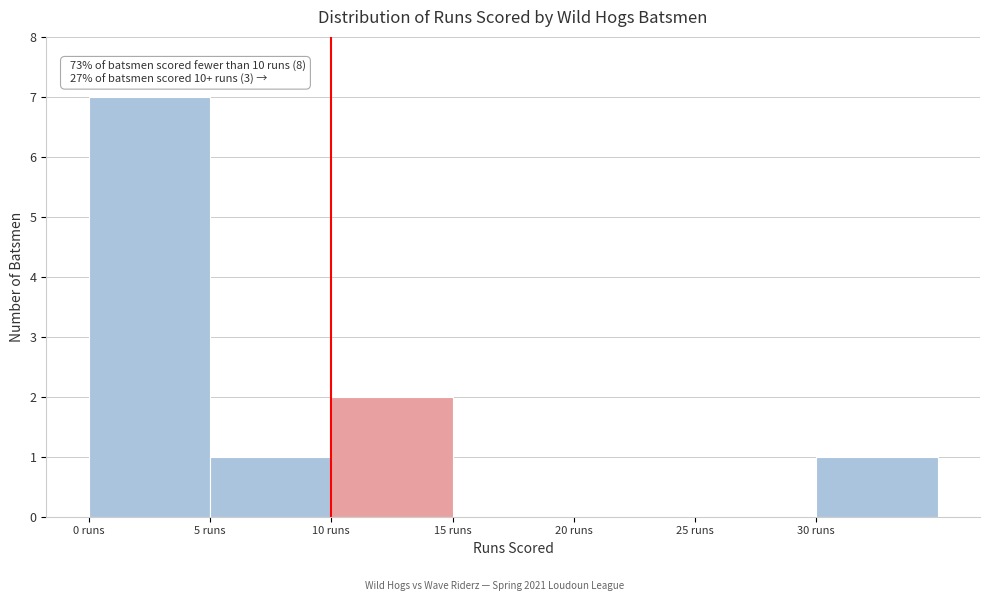

Which range on the x-axis has the tallest bar?

0 to 5